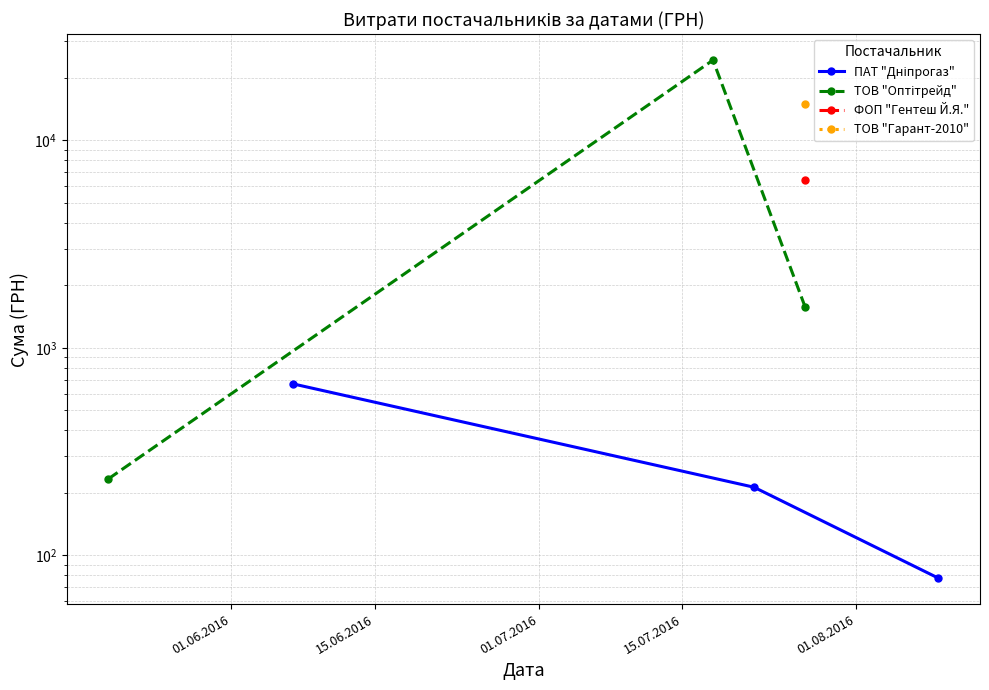

Count the number of categories in the chart.

3